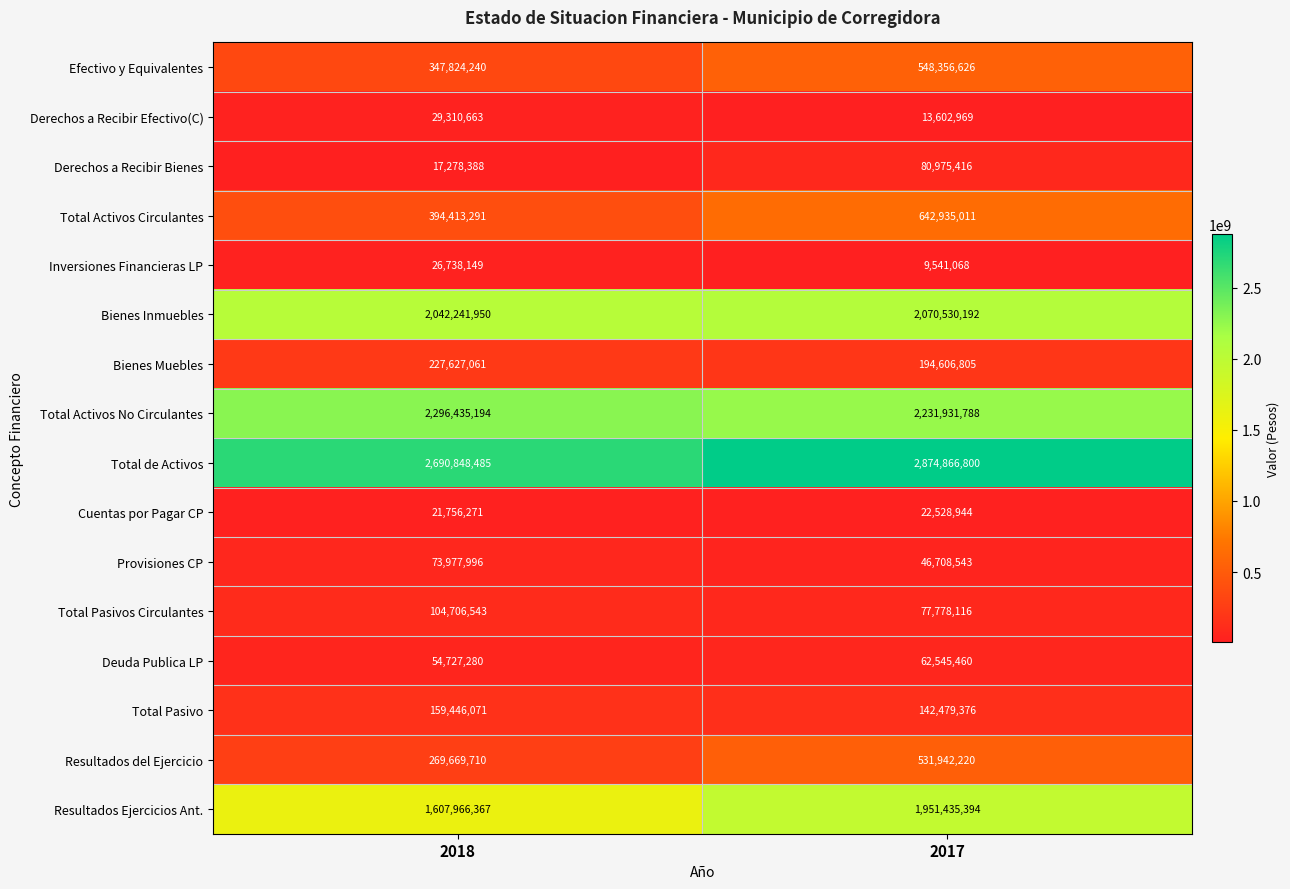

Read the Derechos a Recibir Efectivo(C) value at 2017.

13602969